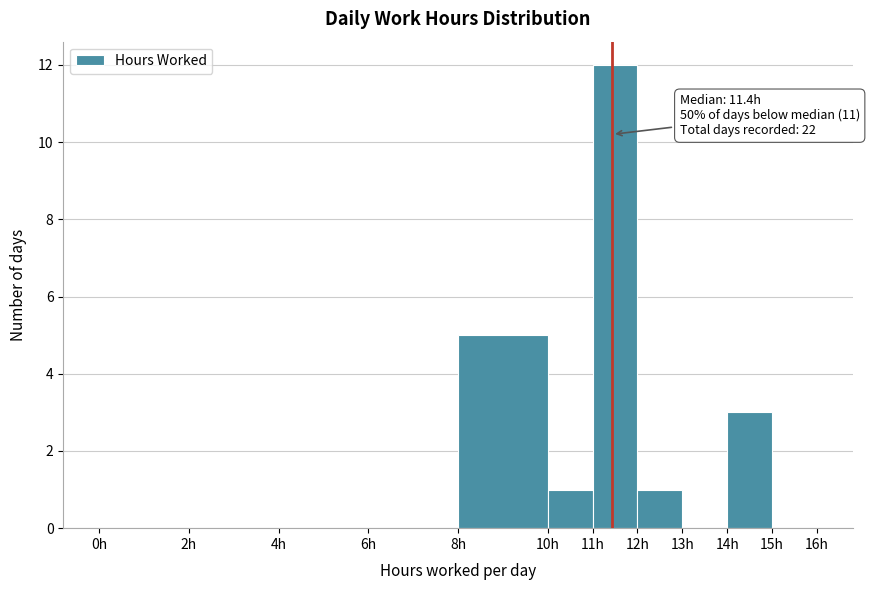

Which range on the x-axis has the tallest bar?

11 to 12